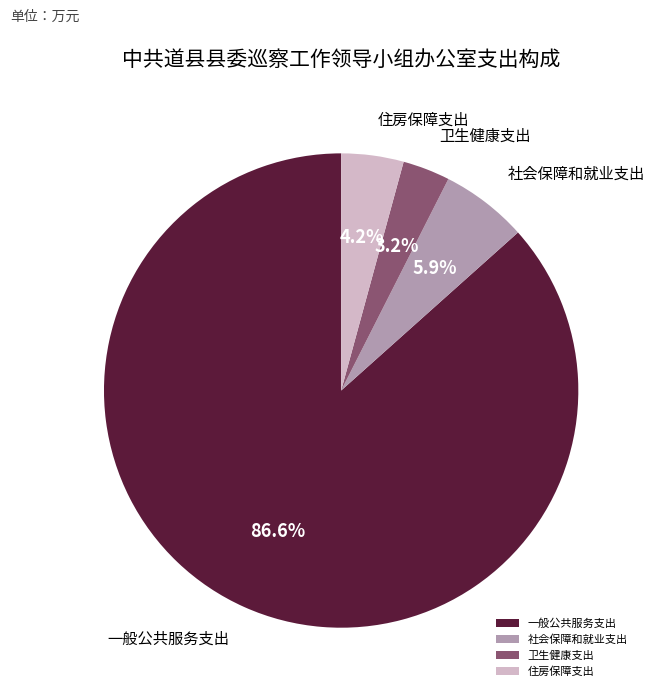

Which category has the biggest portion of the pie?

一般公共服务支出